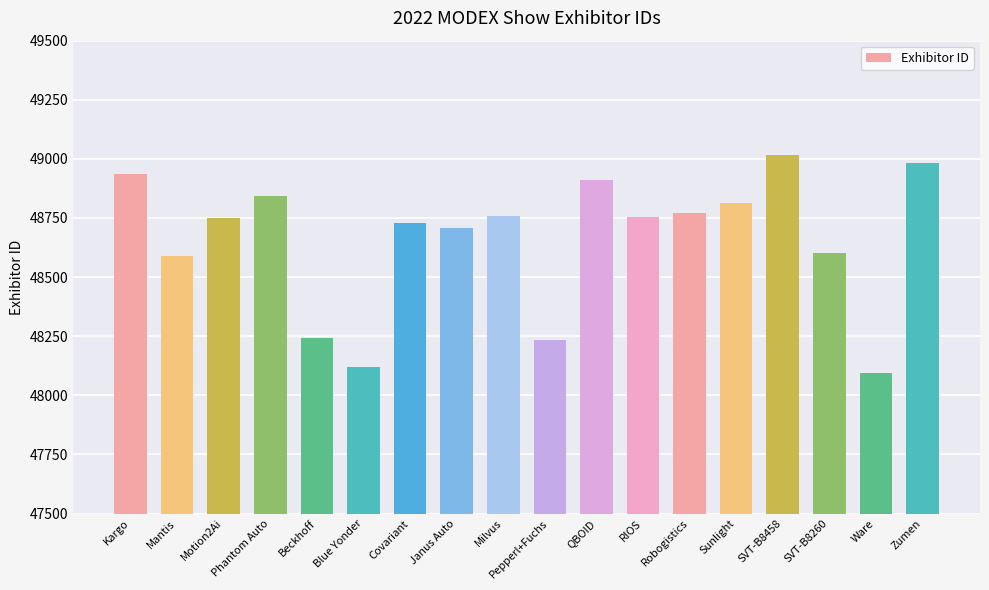

What is the smallest value displayed?

48094